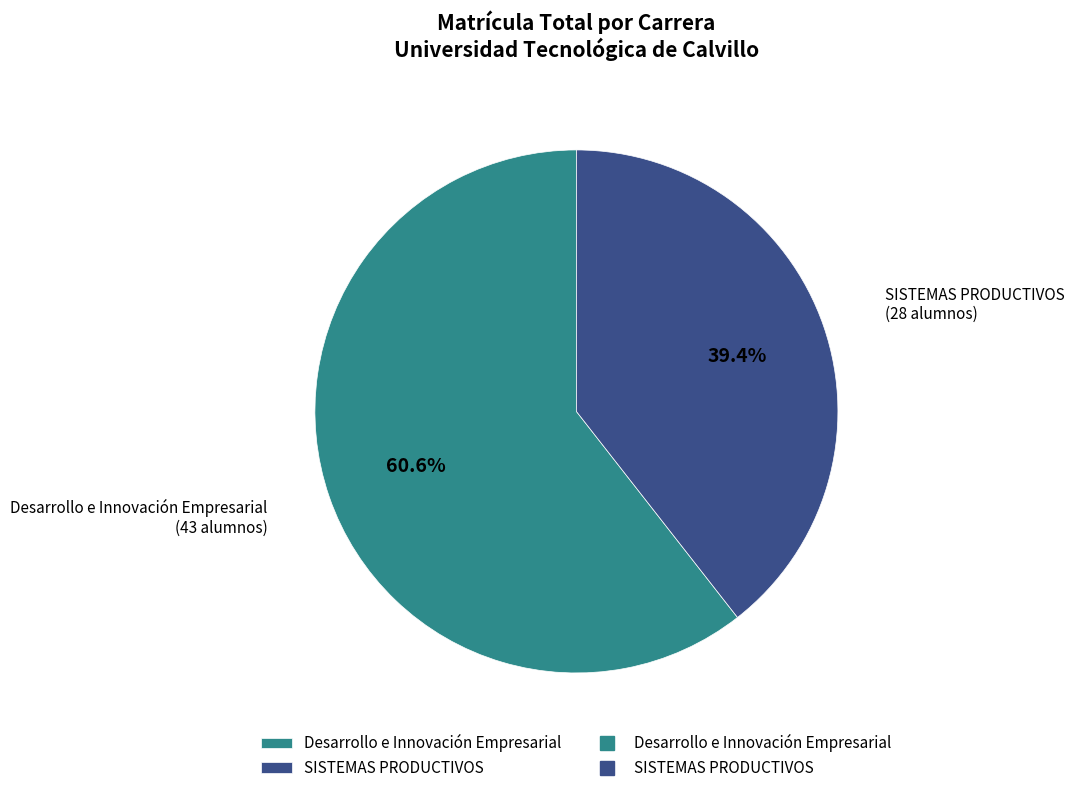

What is the majority slice?

Desarrollo e Innovación Empresarial